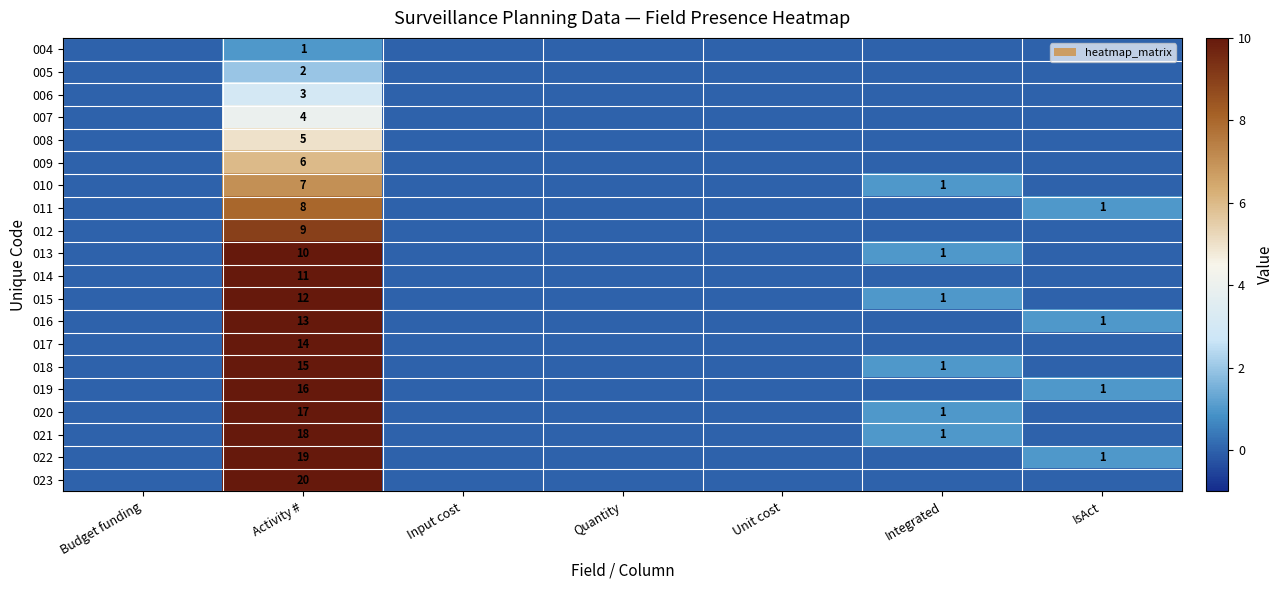

What is the total value across all series at Activity #?

210